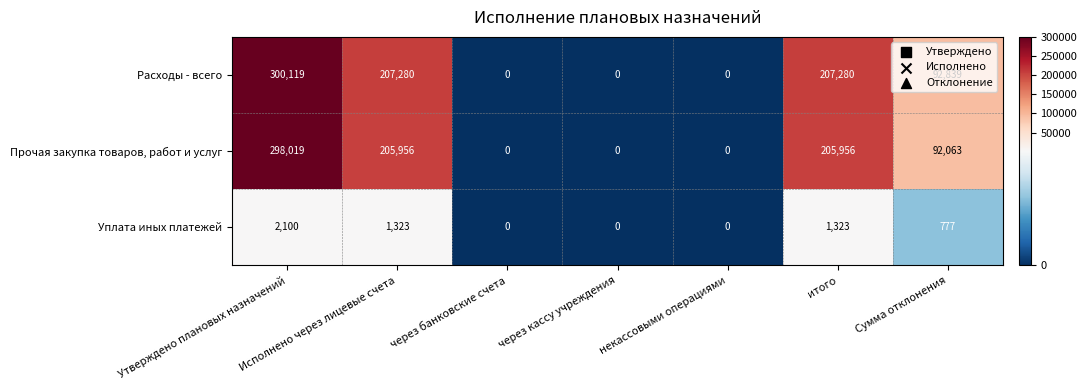

How many data points does each series have?

7